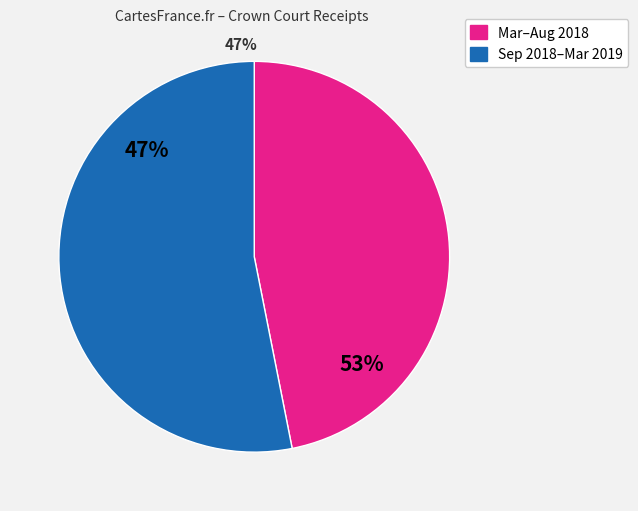

Does Apr-18 represent more than half of the total?

No